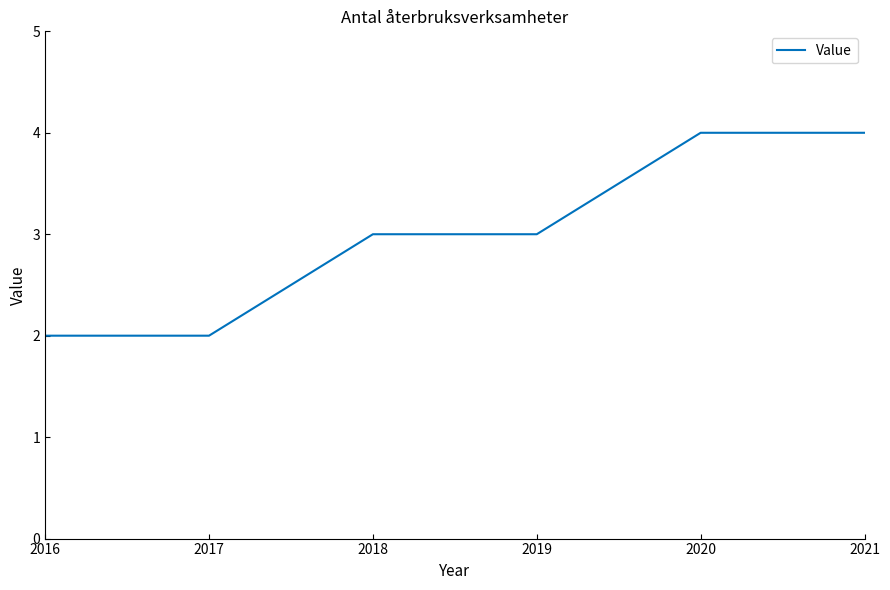

What value does the data have at 2019?

3